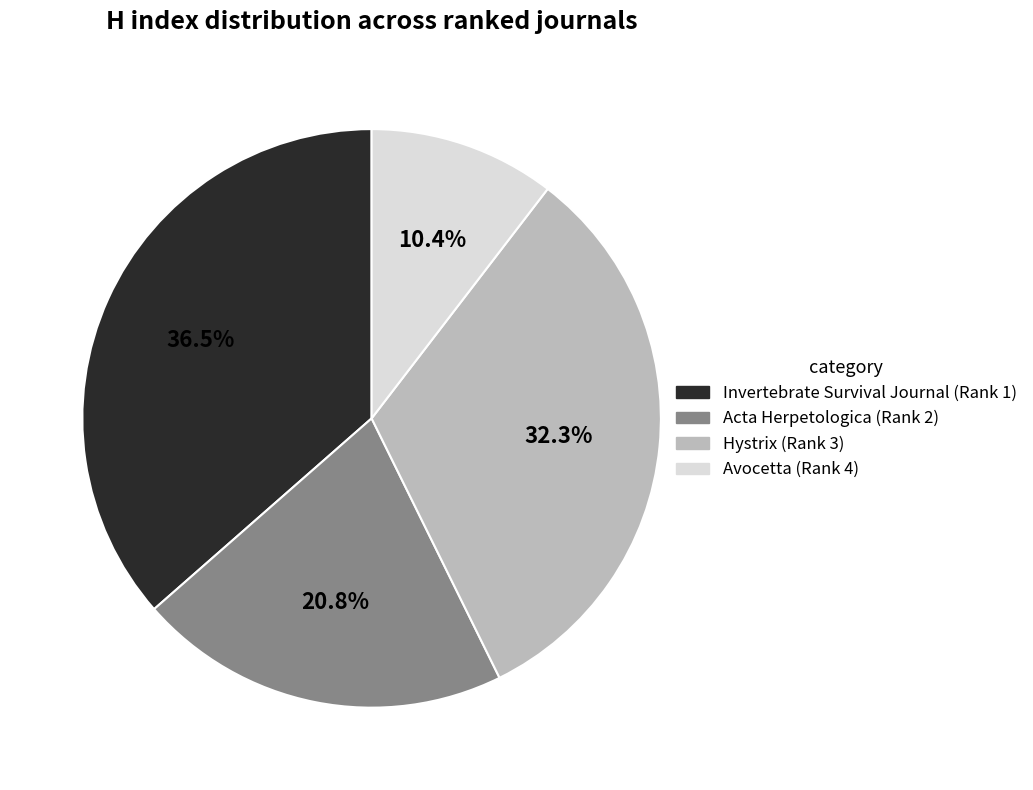

Is the sum of Acta Herpetologica (Rank 2) and Invertebrate Survival Journal (Rank 1) greater than half?

Yes